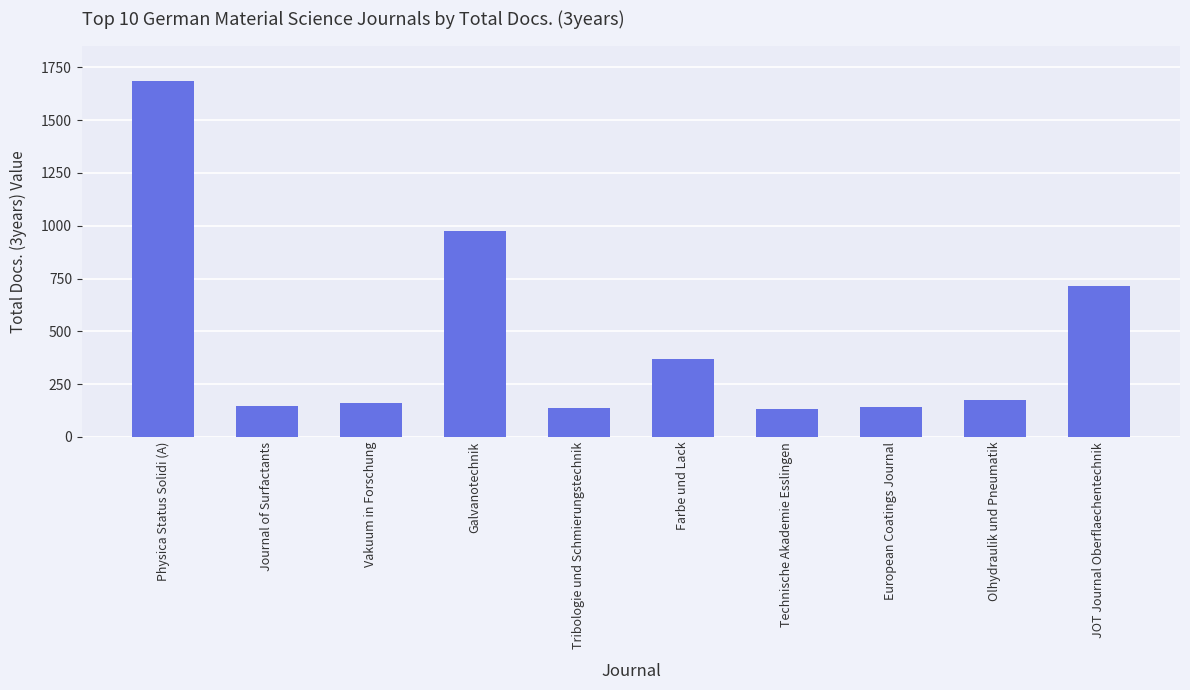

What is the average value?

463